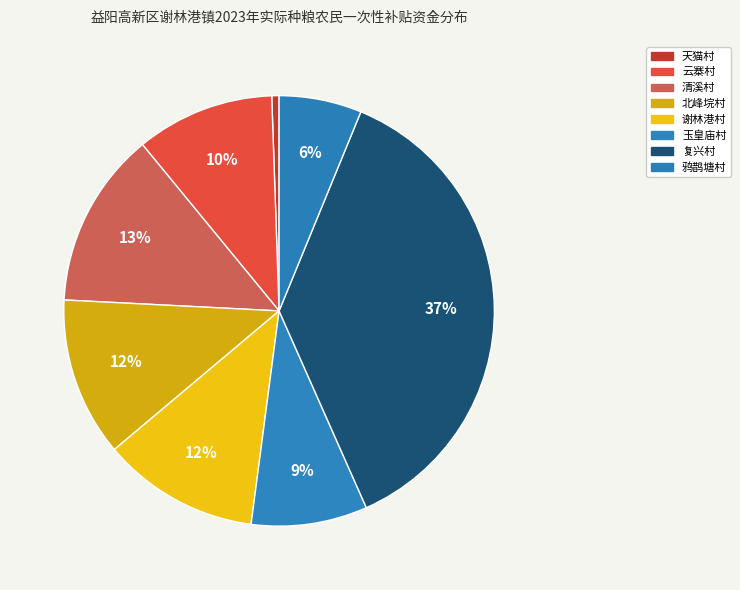

Count the number of slices in the pie.

8